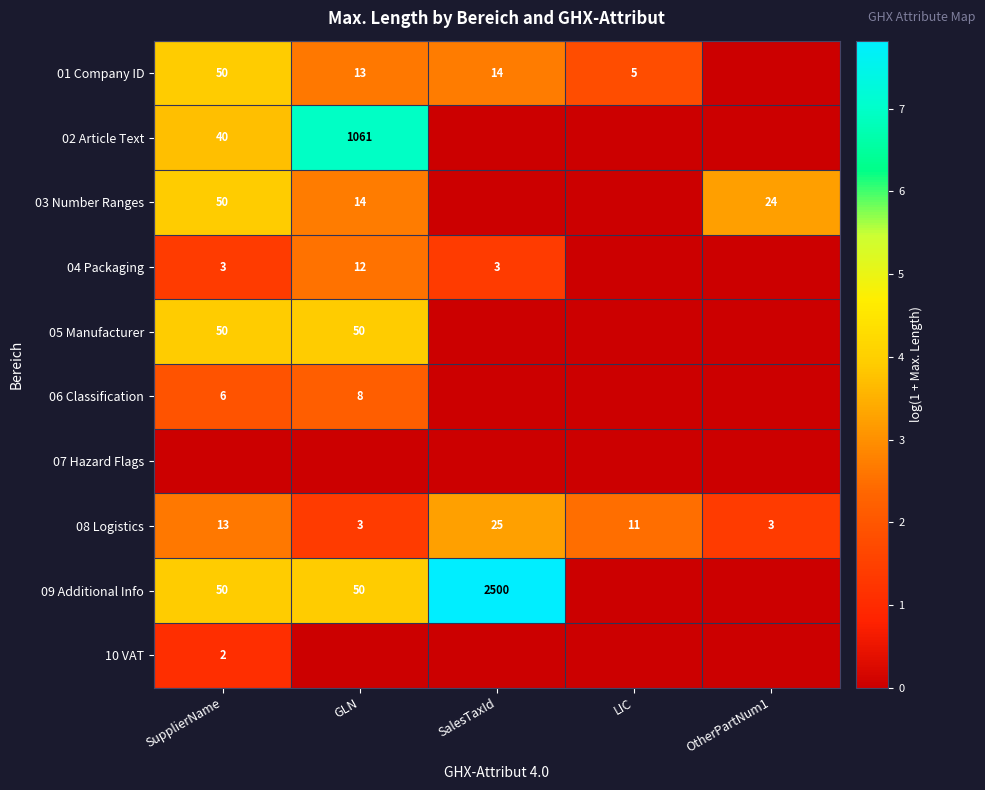

True or false: 05 Manufacturer has a value of 50 at SupplierName.

True